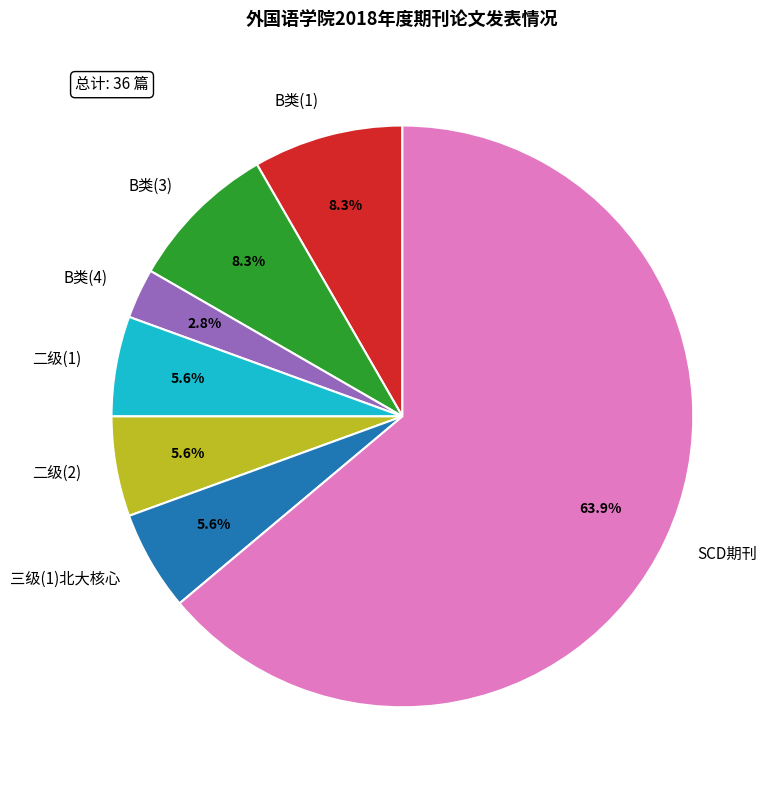

Is there any slice that represents more than half of the pie?

Yes